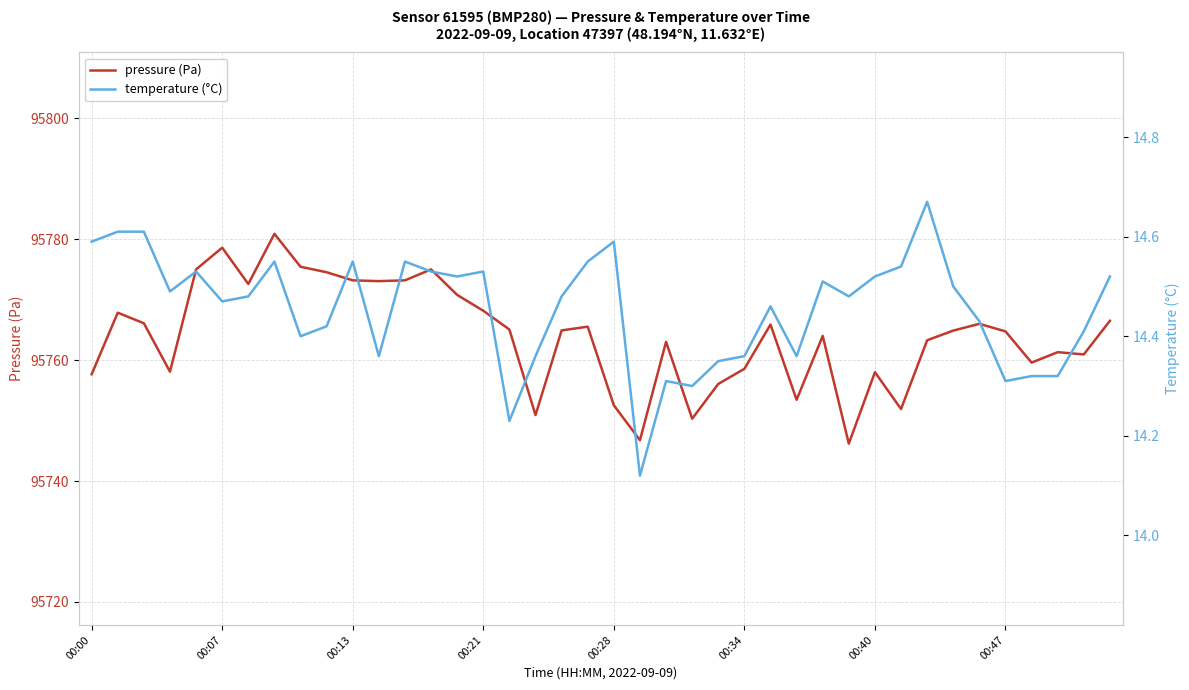

Is it true that pressure (Pa) equals 95768.2 at 00:21?

True